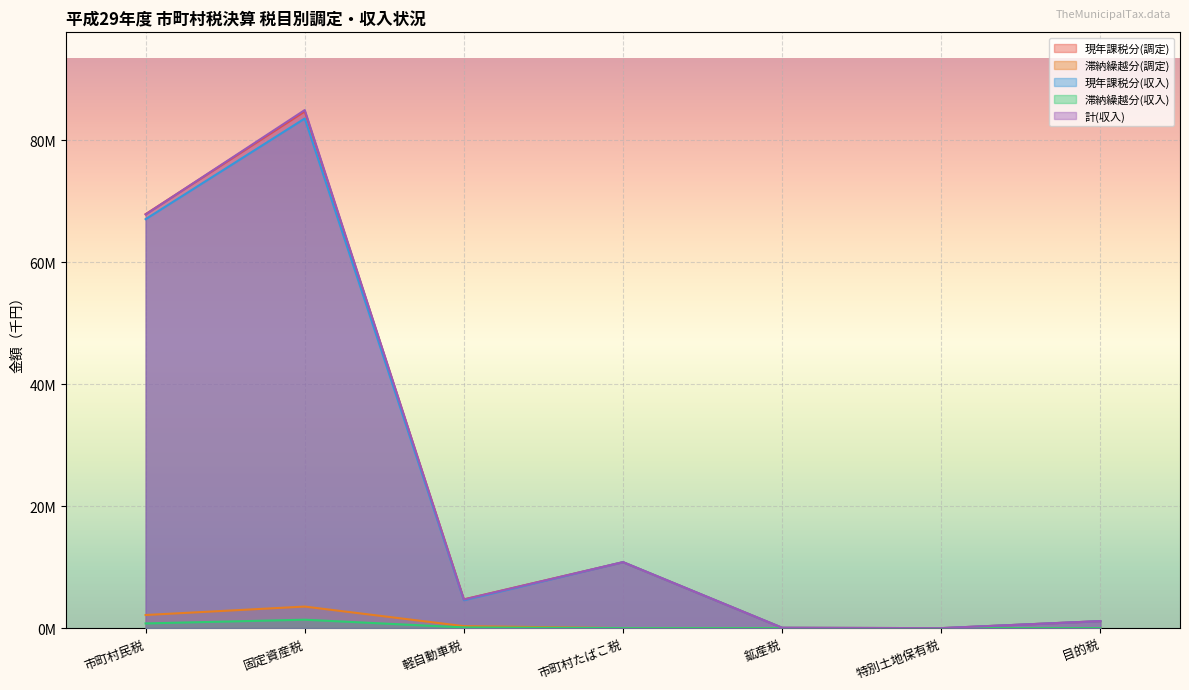

Reading left to right, transcribe all the data shown in this chart.

現年課税分(調定): 市町村民税=67909909	固定資産税=84780259	軽自動車税=4715722	市町村たばこ税=10823794	鉱産税=57838	特別土地保有税=0	目的税=1150034
滞納繰越分(調定): 市町村民税=2152888	固定資産税=3537893	軽自動車税=326866	市町村たばこ税=0	鉱産税=5	特別土地保有税=0	目的税=4168
現年課税分(収入): 市町村民税=67091572	固定資産税=83605353	軽自動車税=4576813	市町村たばこ税=10823794	鉱産税=57838	特別土地保有税=0	目的税=1150208
滞納繰越分(収入): 市町村民税=771841	固定資産税=1382906	軽自動車税=115812	市町村たばこ税=0	鉱産税=5	特別土地保有税=0	目的税=4168
計(収入): 市町村民税=67863413	固定資産税=84988259	軽自動車税=4692625	市町村たばこ税=10823794	鉱産税=57843	特別土地保有税=0	目的税=1154376